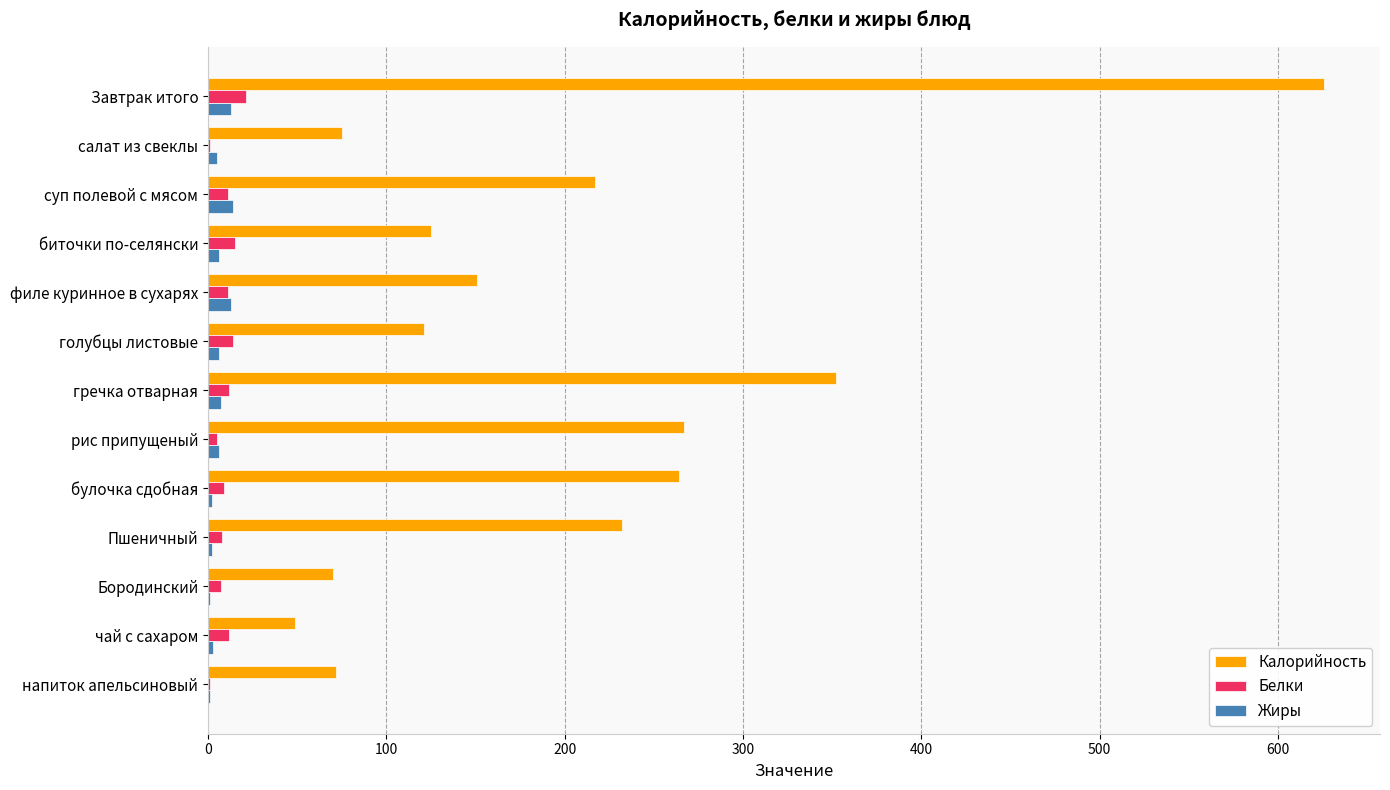

Which series changed the most between салат из свеклы and гречка отварная?

Калорийность